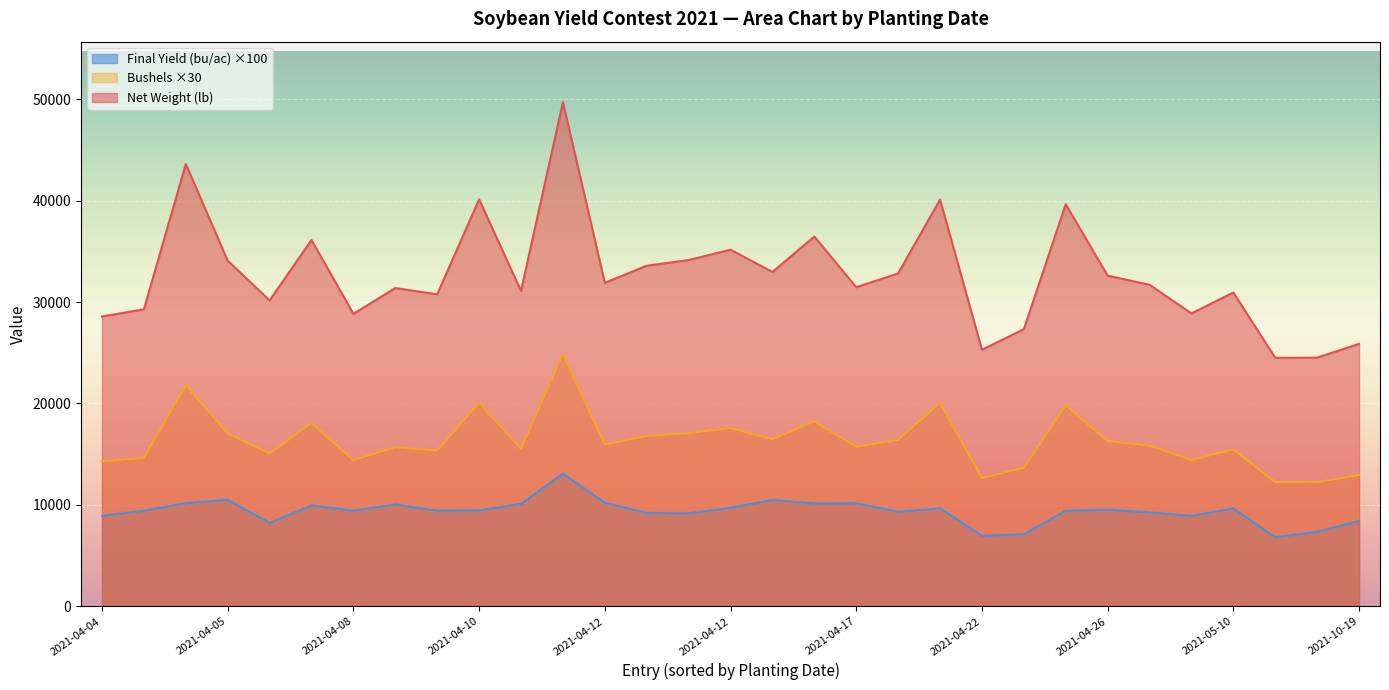

At which label does Net Weight reach its peak?

2021-04-12